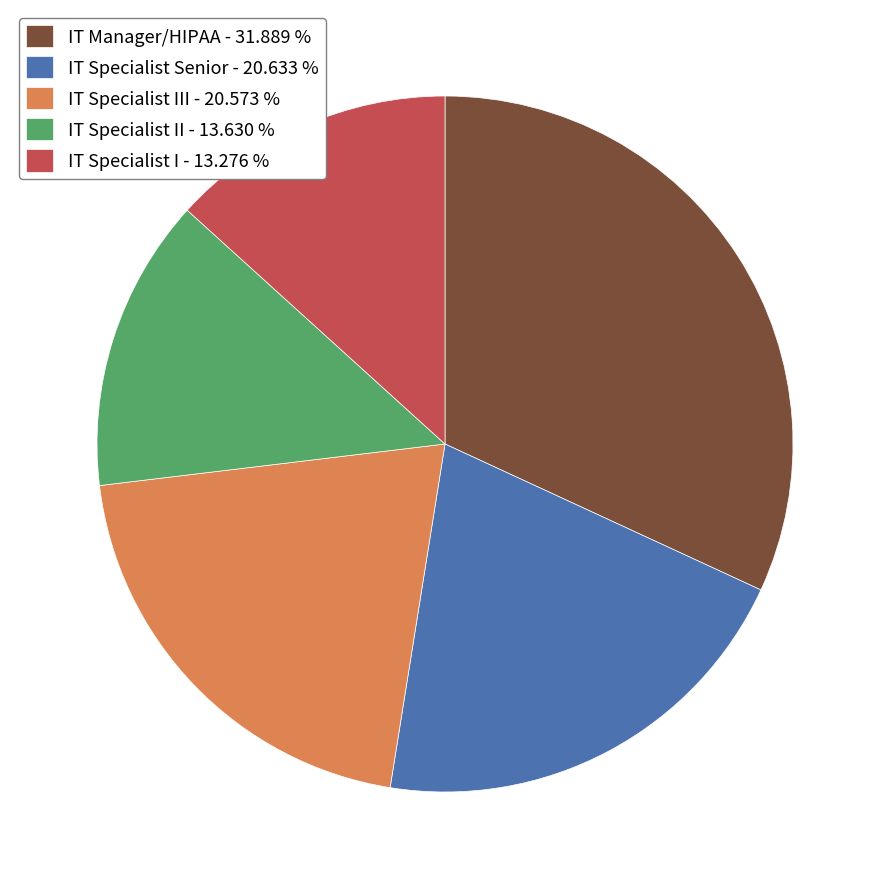

Combined, do IT Manager/HIPAA - 31.889 % and IT Specialist I - 13.276 % account for over 50%?

No